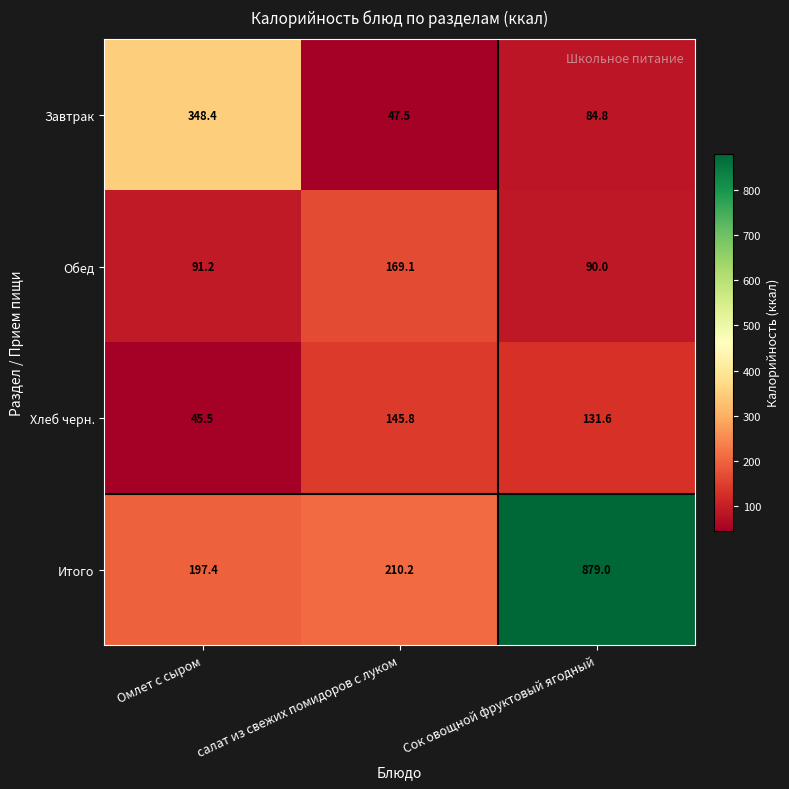

At which category is the sum across all series the highest?

Сок овощной фруктовый ягодный